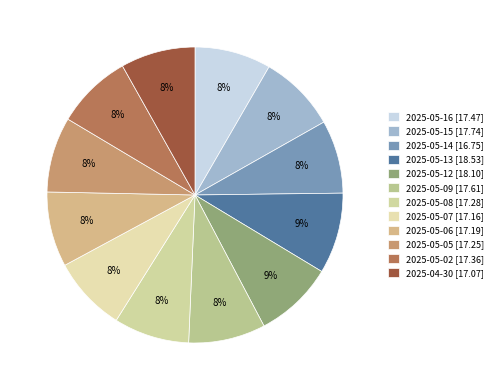

To the nearest percent, what percentage of the pie is 2025-04-30?

8%